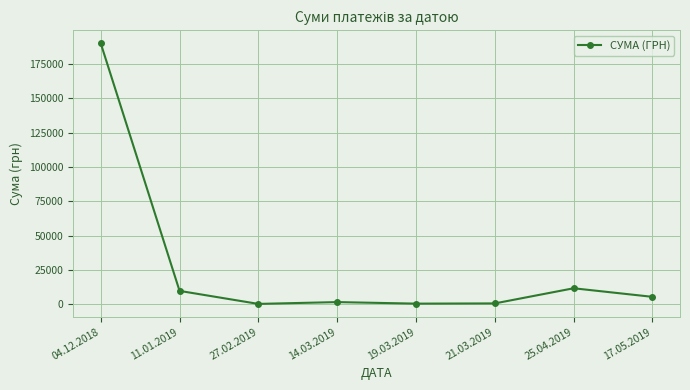

Which category has the highest value across all series?

04.12.2018